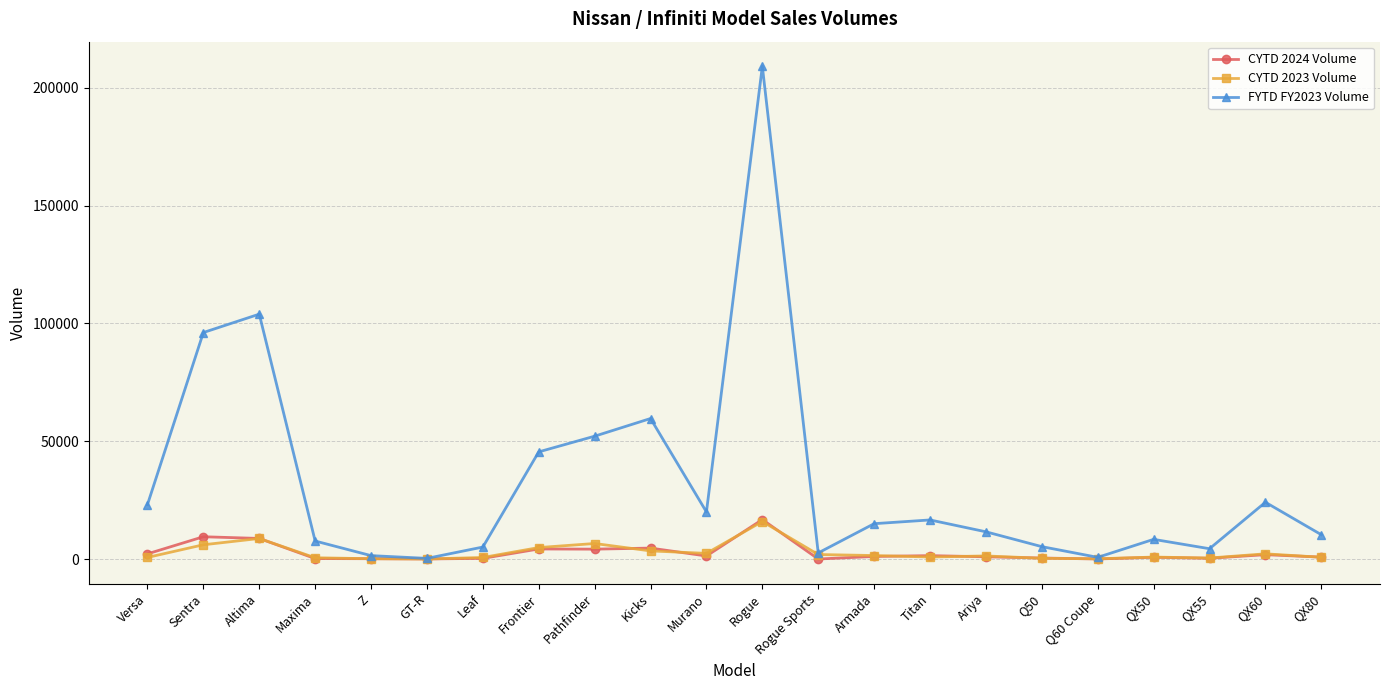

Count the number of categories in the chart.

22